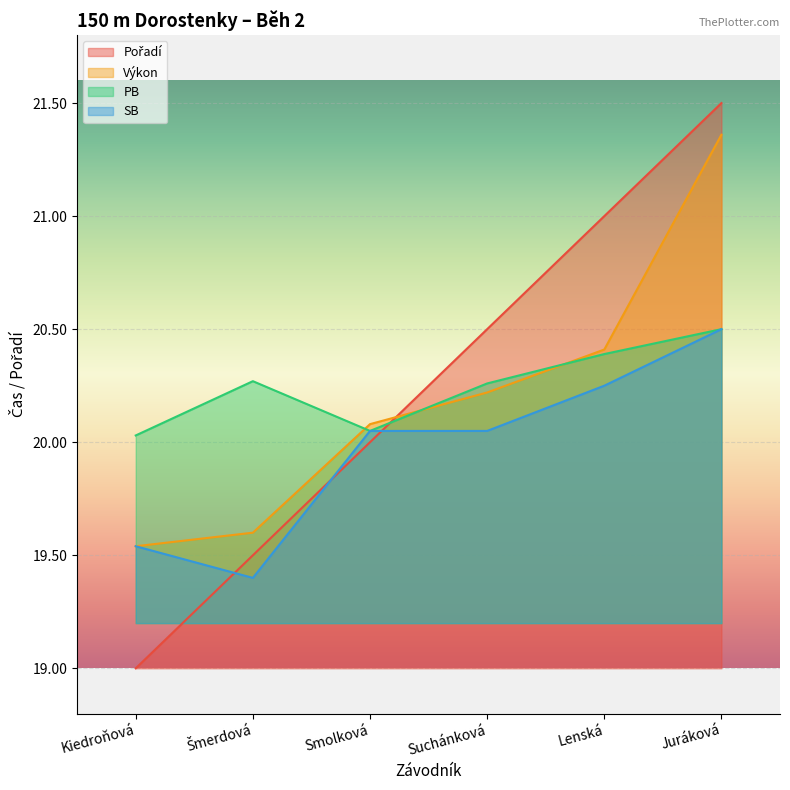

Which has a higher value, Šmerdová or Suchánková?

Suchánková